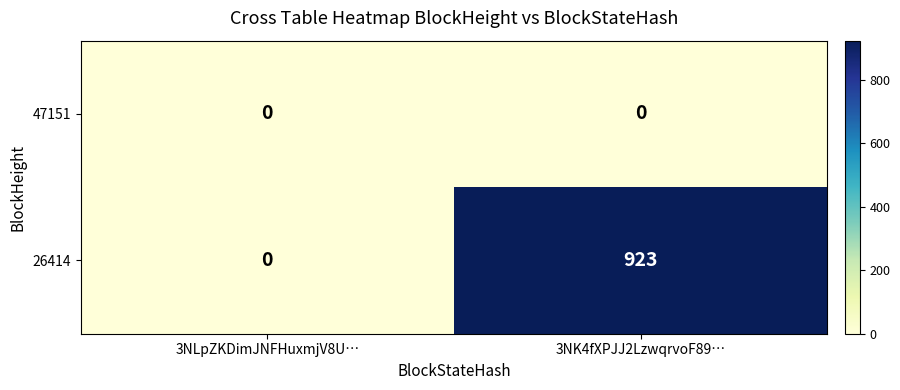

At which category is the sum across all series the highest?

3NK4fXPJJ2LzwqrvoF89…